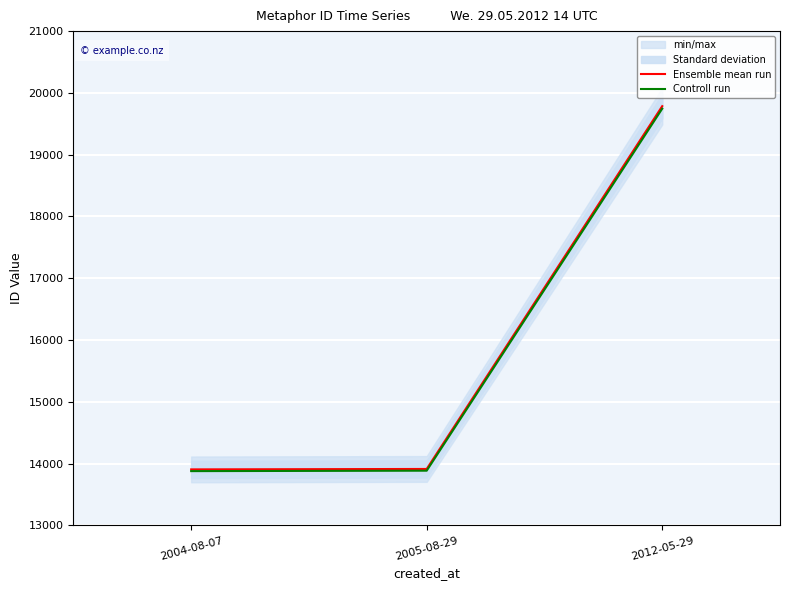

Reading left to right, extract all data points from this chart.

Ensemble mean run: 13906.0	13913.0	19785.0
Controll run: 13878.2	13885.2	19745.4